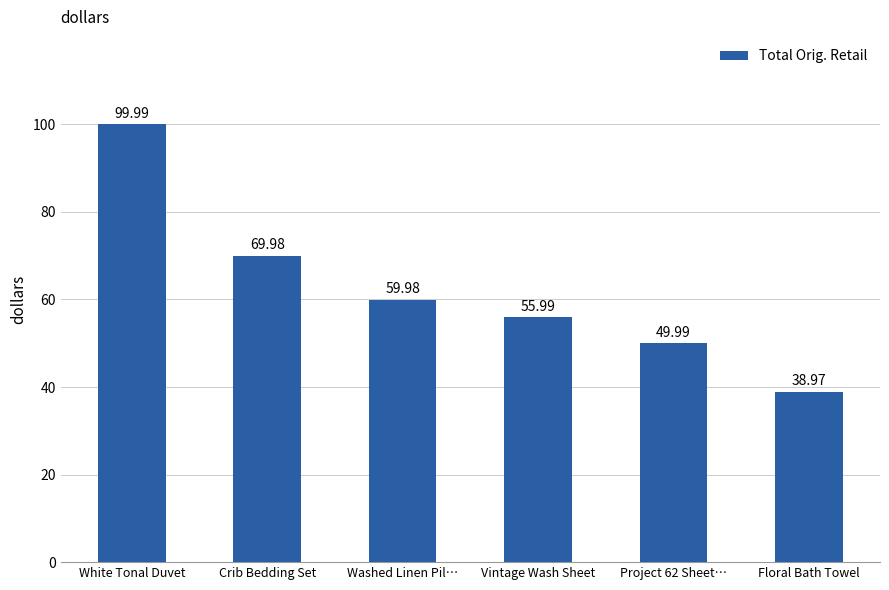

What is the difference between the second highest and second lowest values?

20.0